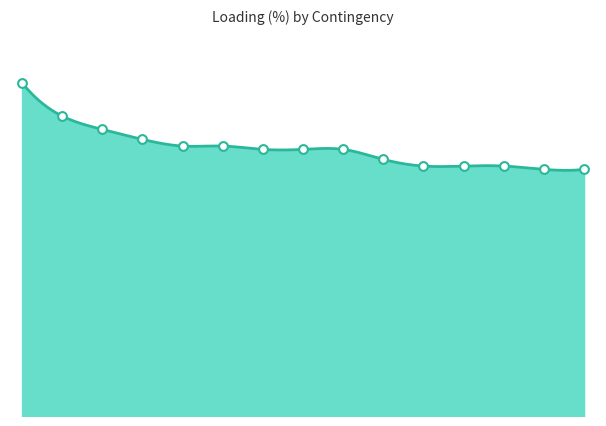

Between KS_CO_00001 and GR_CO_00003, which is larger?

KS_CO_00001